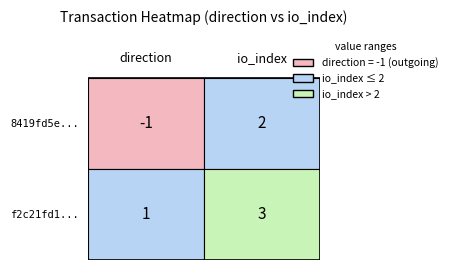

What value does the f2c21fd13d440f122faaca2a294fee4064fbe9f series have at 0?

1